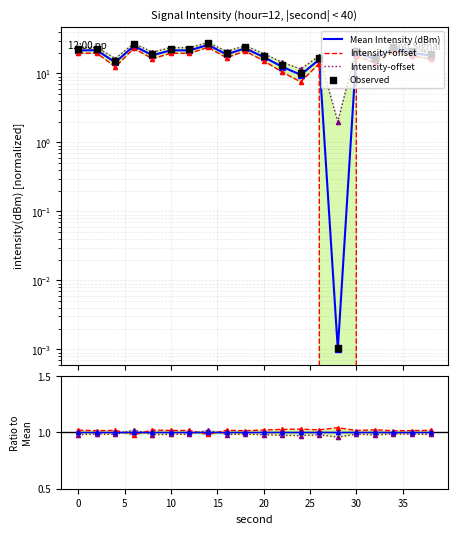

At how many categories does at least one series exceed 16?

16